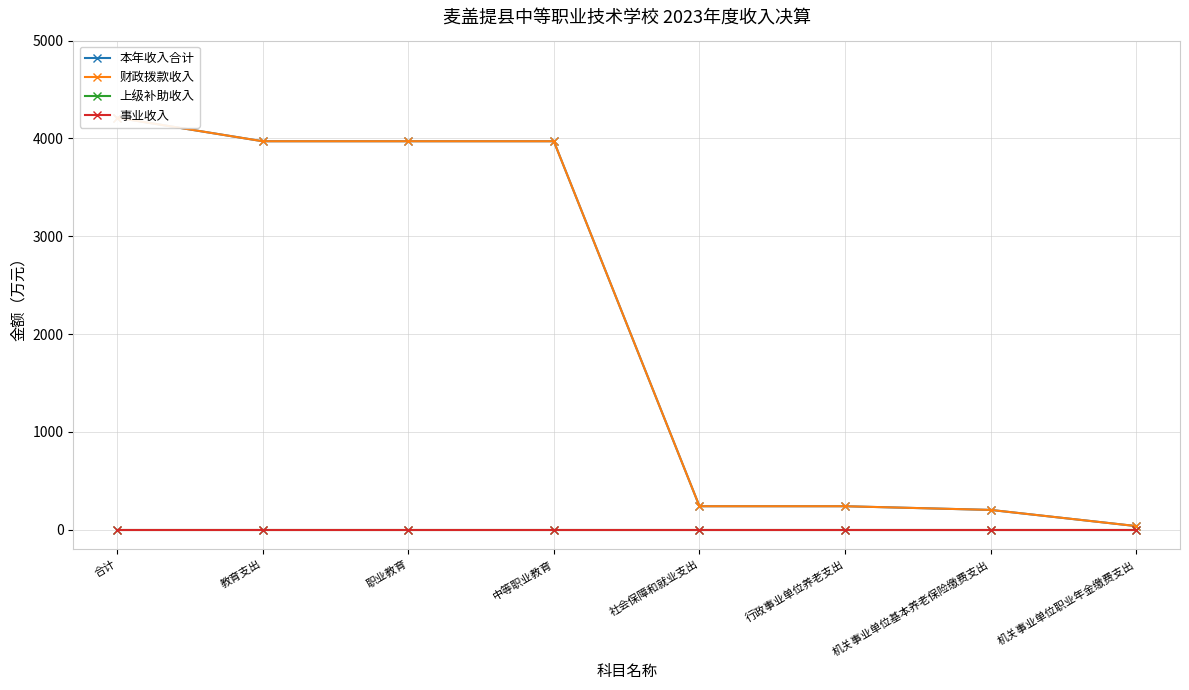

What is the sum of the 财政拨款收入 values at 教育支出 and 机关事业单位基本养老保险缴费支出?

4175.1